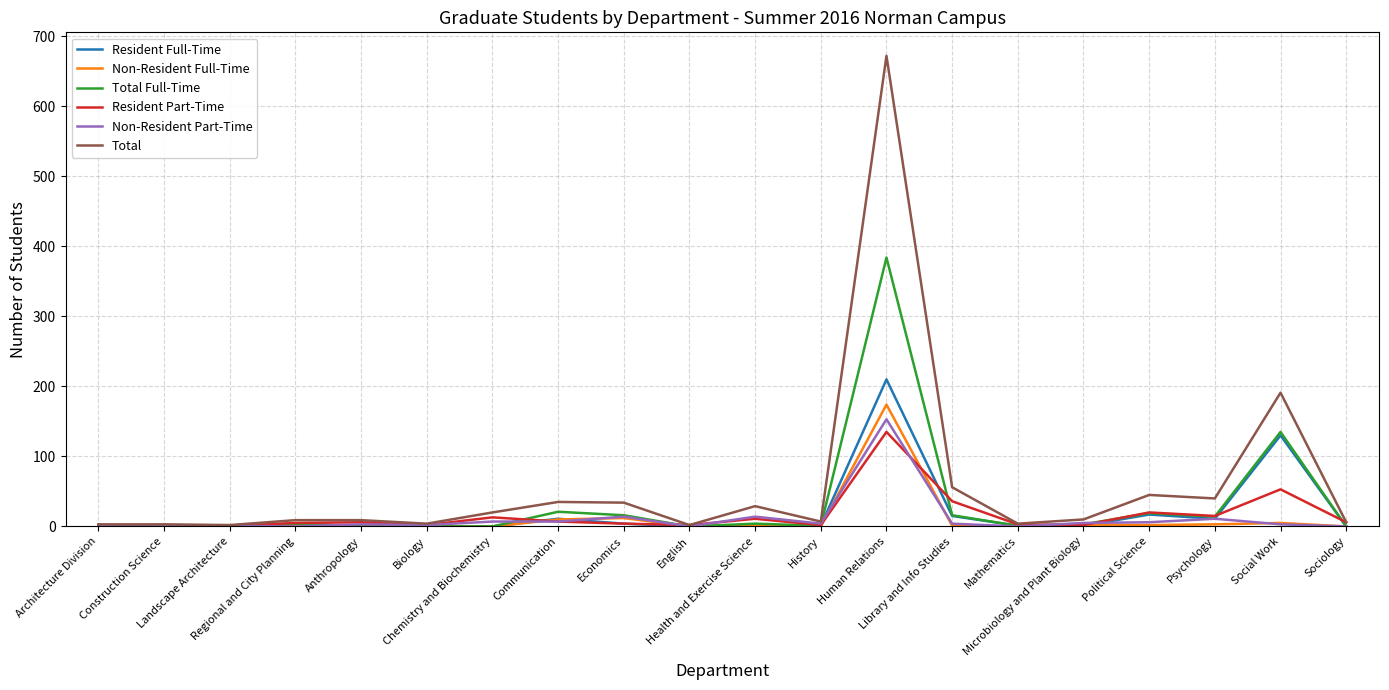

What is the maximum value shown in the chart?

672